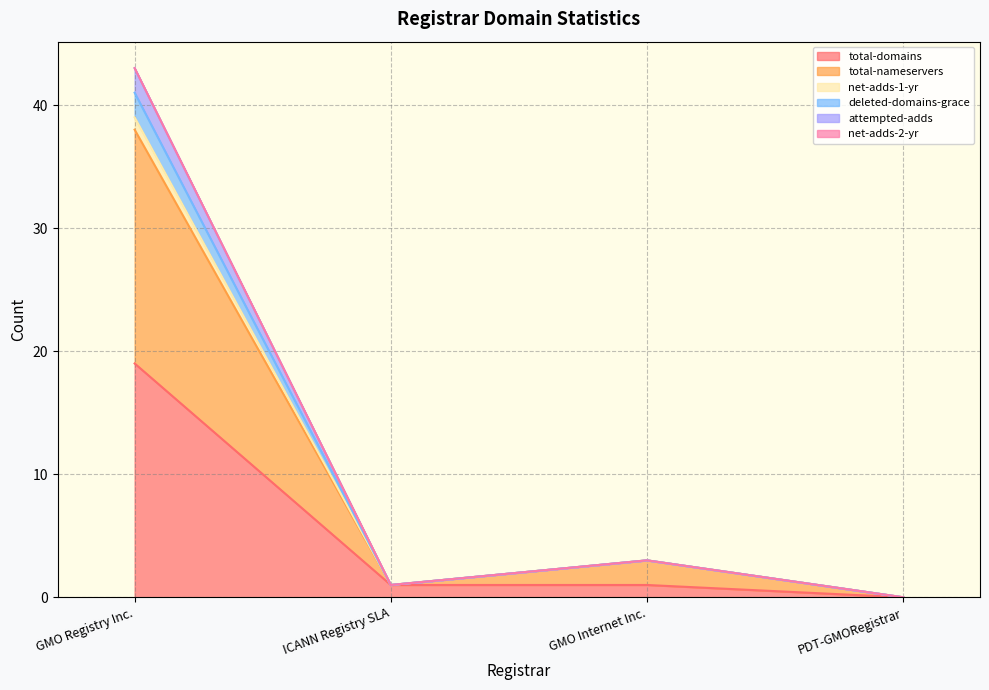

Does the chart display data point markers on the line(s)?

No